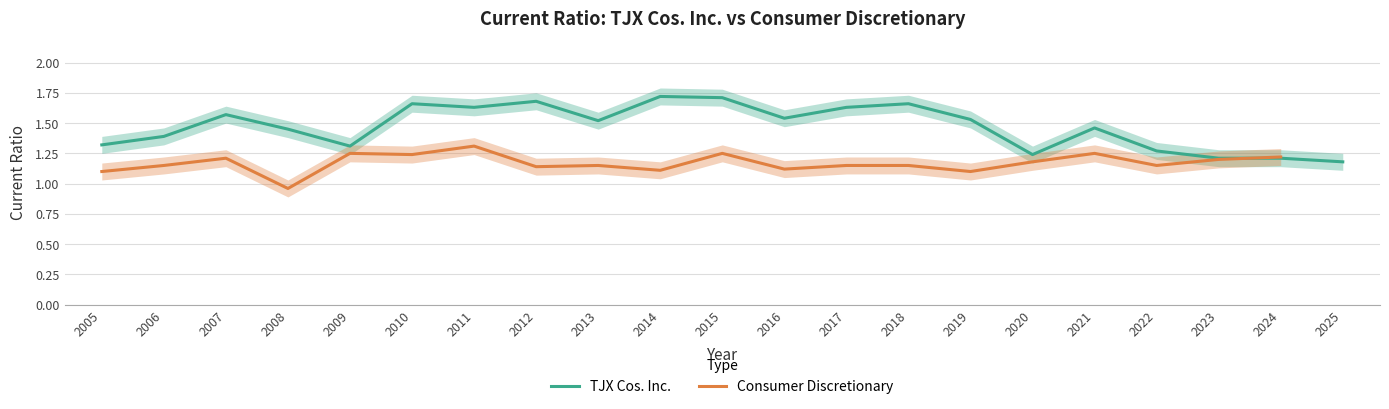

Reading right to left, transcribe all the data shown in this chart.

2025=1.2	2024=1.2	2023=1.2	2022=1.3	2021=1.5	2020=1.2	2019=1.5	2018=1.7	2017=1.6	2016=1.5	2015=1.7	2014=1.7	2013=1.5	2012=1.7	2011=1.6	2010=1.7	2009=1.3	2008=1.4	2007=1.6	2006=1.4	2005=1.3